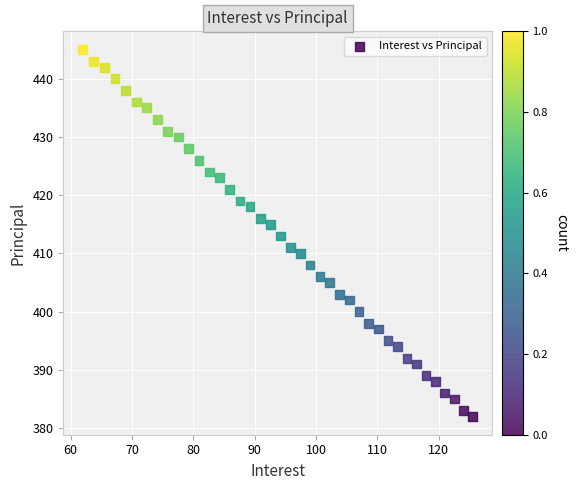

What is the range of Y values (max minus min)?

63